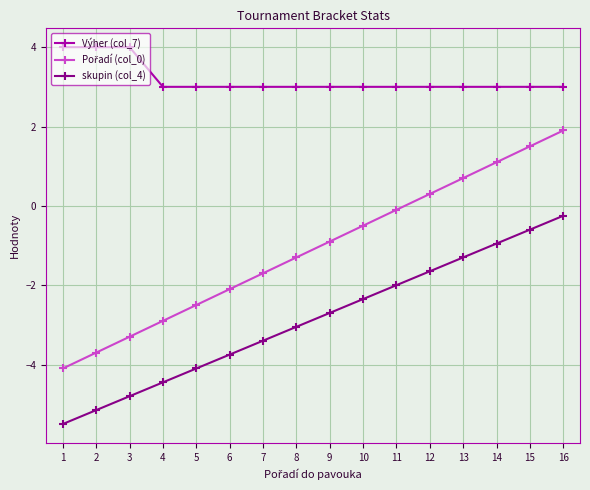

At how many categories does at least one series exceed 0?

16